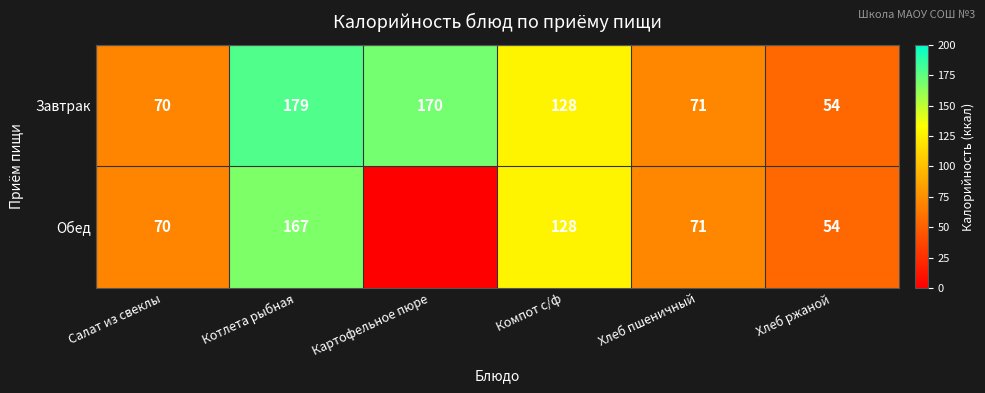

Between Котлета рыбная and Хлеб ржаной, which is larger?

Котлета рыбная